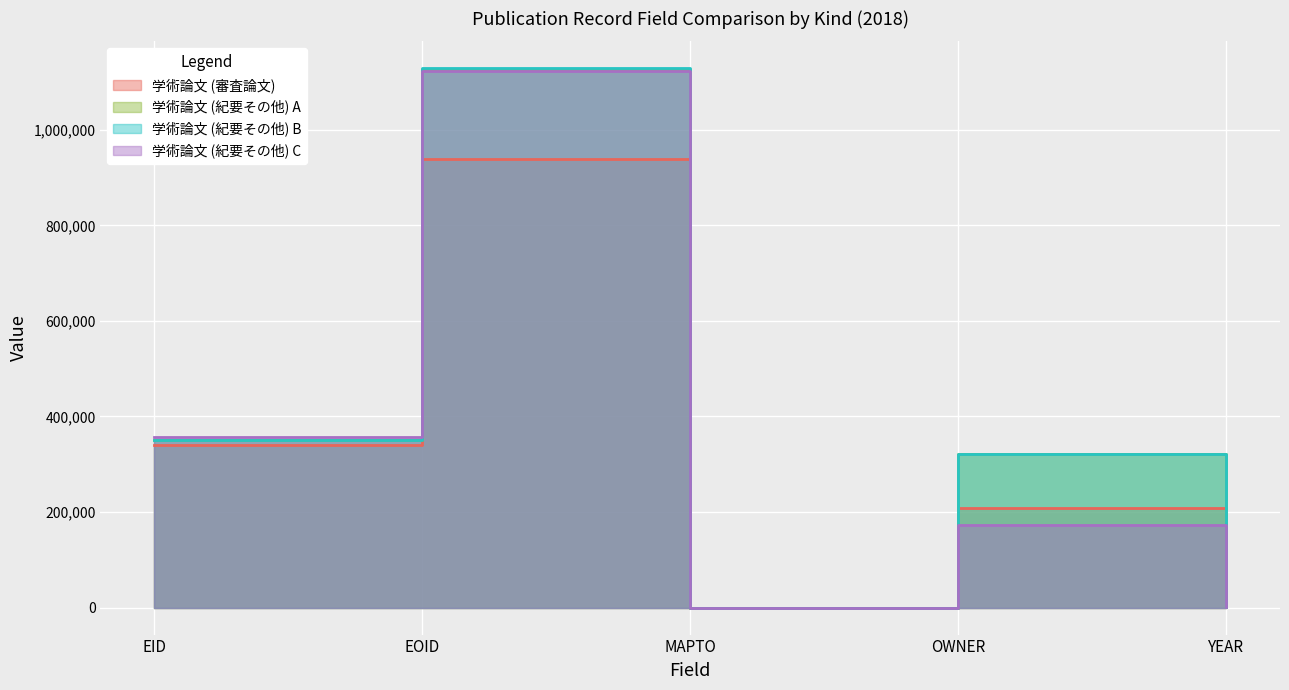

Where is the first local maximum for 学術論文 (審査論文)?

EOID